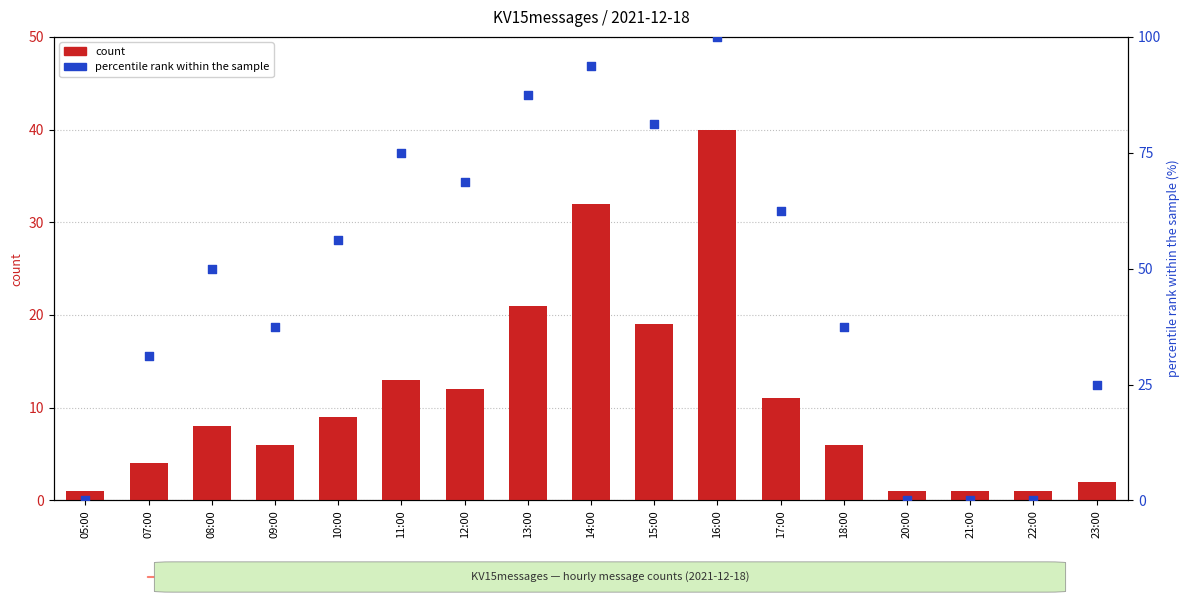

What is the total value across all series at 17:00?

73.5